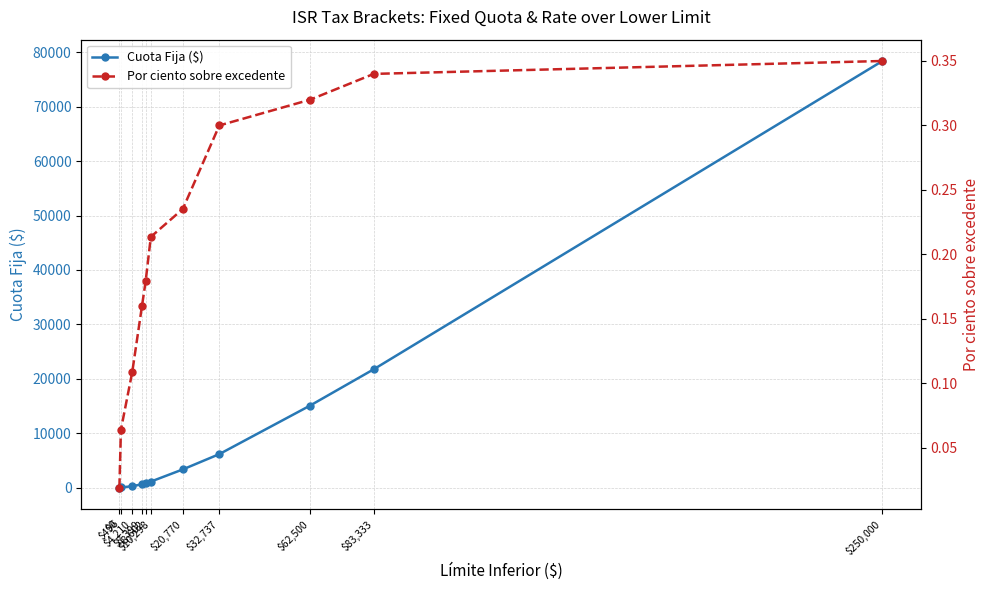

The Por ciento sobre excedente series shows 0.3 at $83,333. True or false?

True